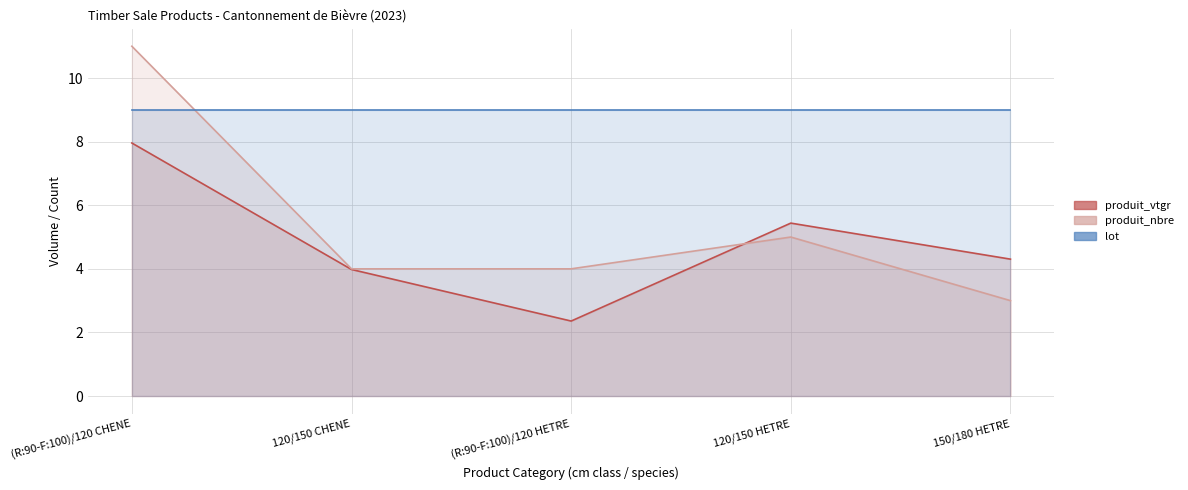

True or false: lot has a value of 9.0 at (R:90-F:100)/120 HETRE.

True